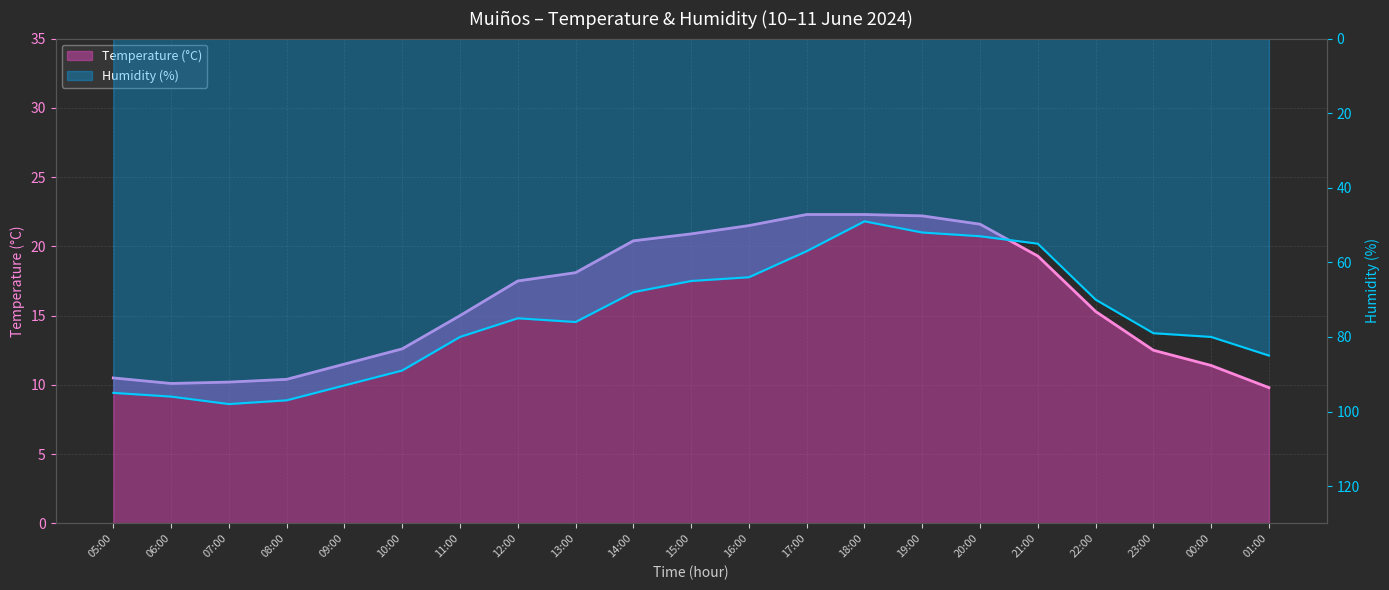

True or false: Temperature (°C) and Humidity (%) intersect in this chart.

False